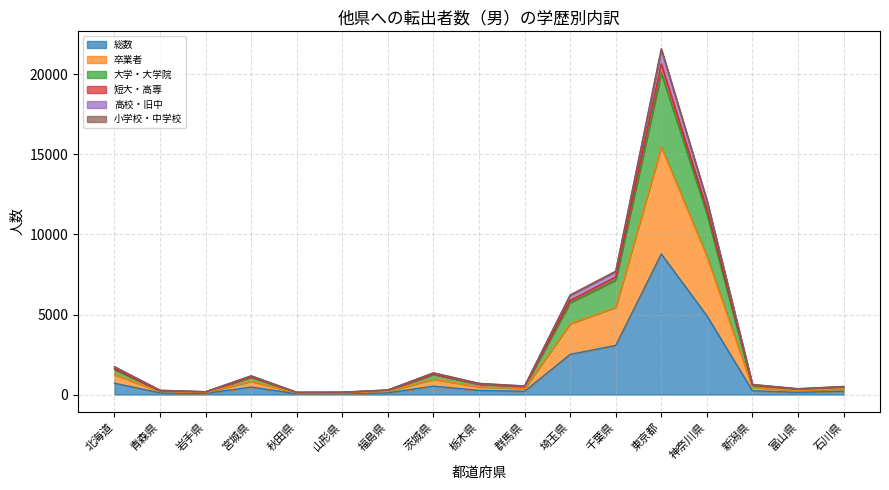

What is the maximum value for 短大・高専?

20663